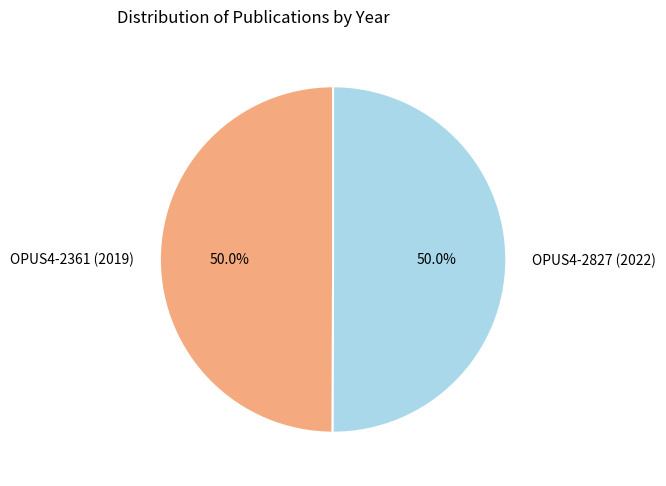

Is it true that OPUS4-2827 (2022) is 57% of the pie?

False